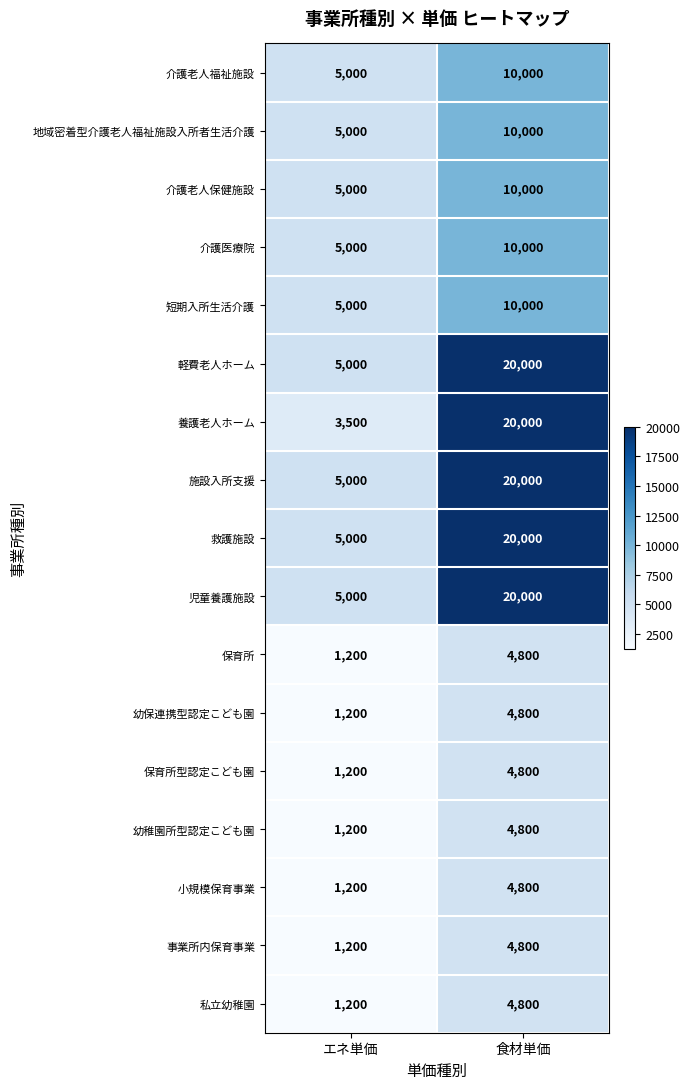

What is the total value across all series at 食材単価?

183600